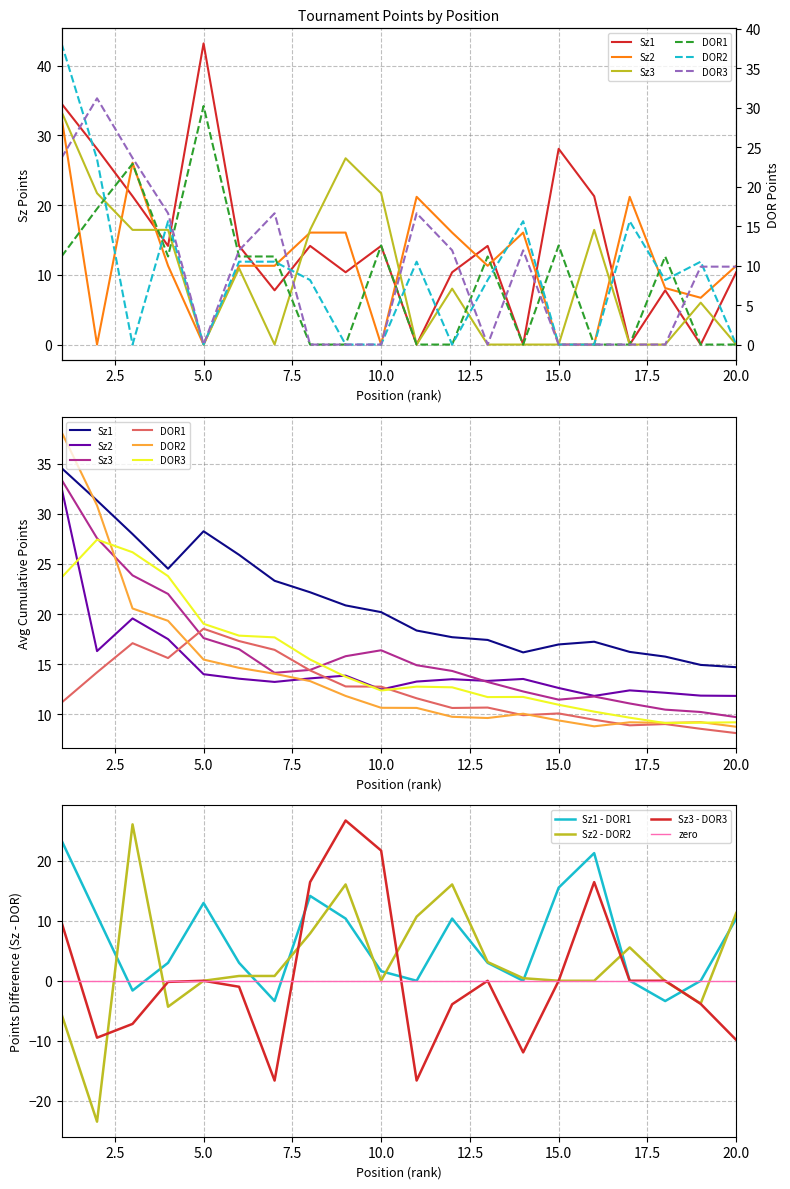

Is it true that DOR1 equals 11.2 at 6?

True